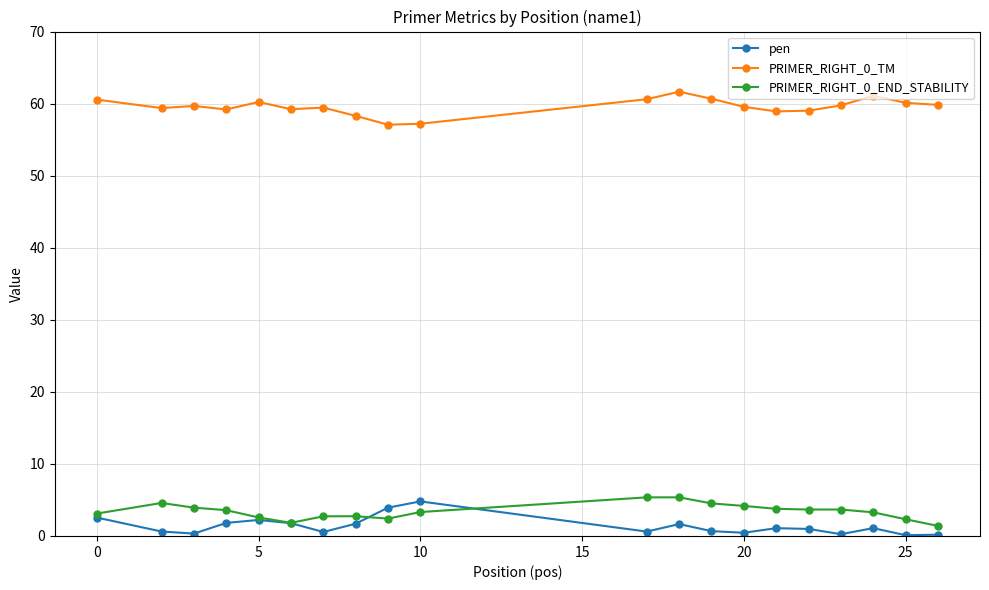

Which series has the largest total across all categories?

PRIMER_RIGHT_0_TM